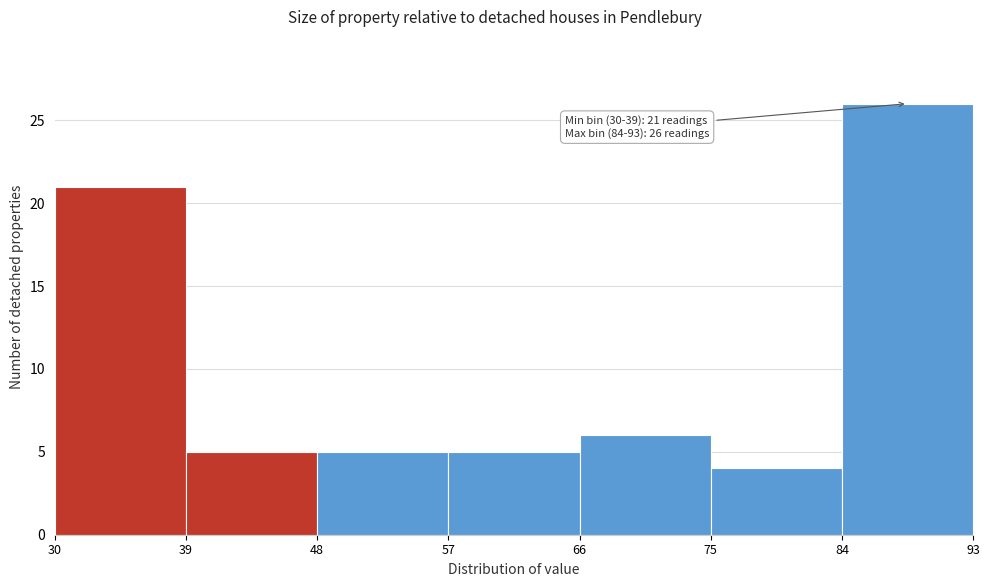

Which range on the x-axis has the tallest bar?

84 to 93